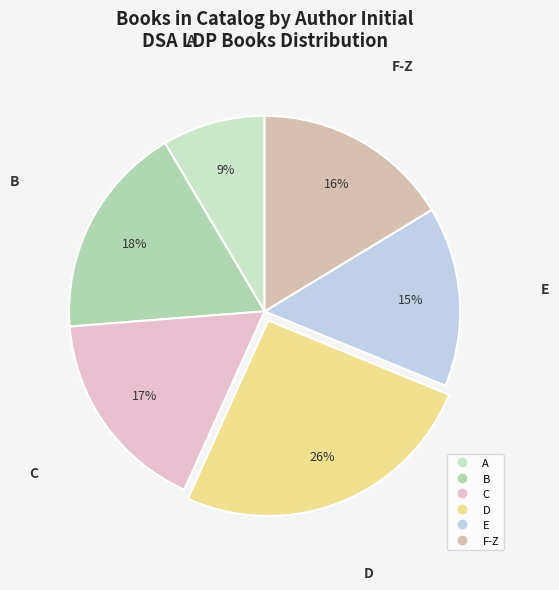

To the nearest percent, what is the difference between the largest and smallest slice percentages?

17%